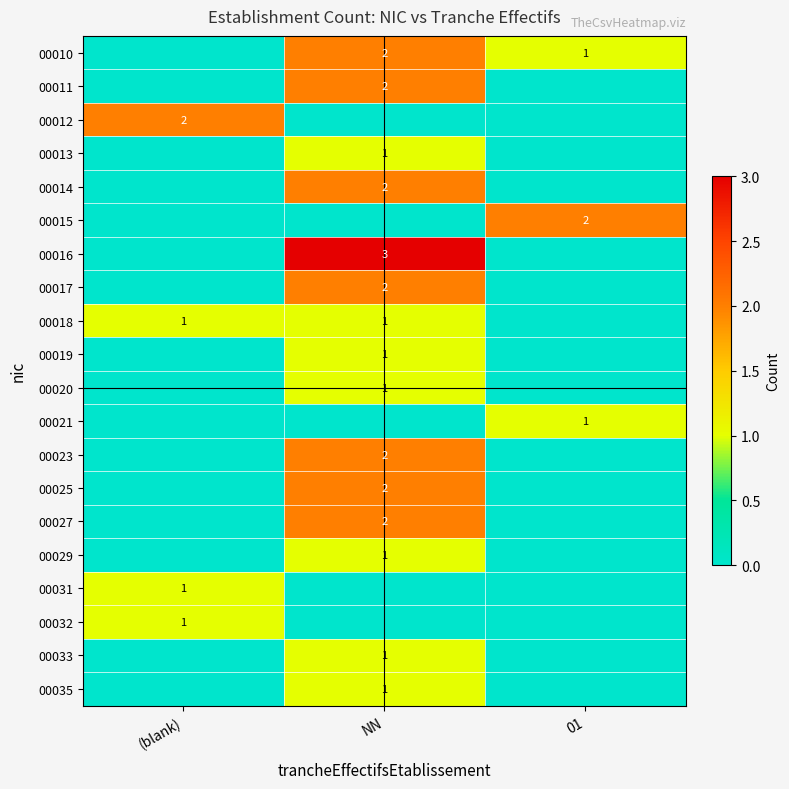

Between NN and (blank), which is larger?

NN